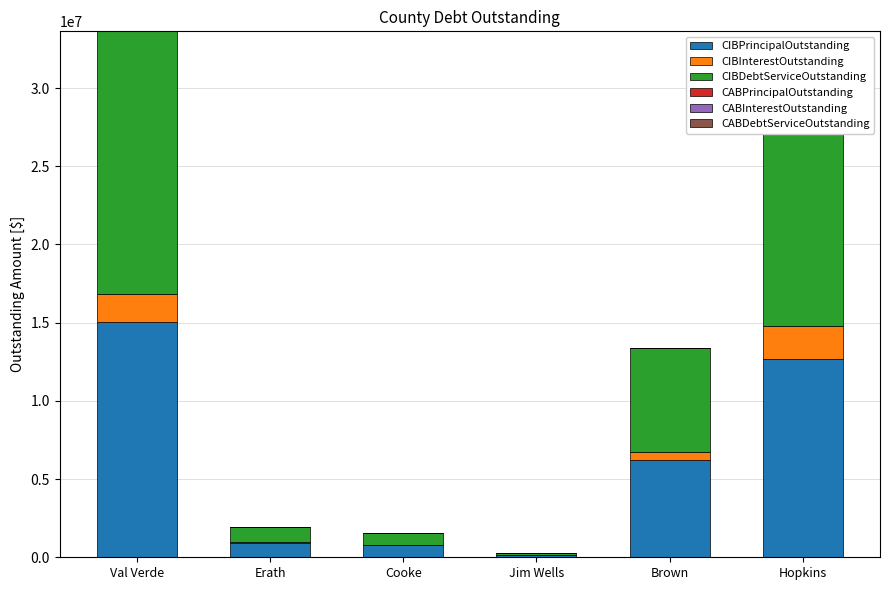

At which category is the sum across all series the highest?

Val Verde